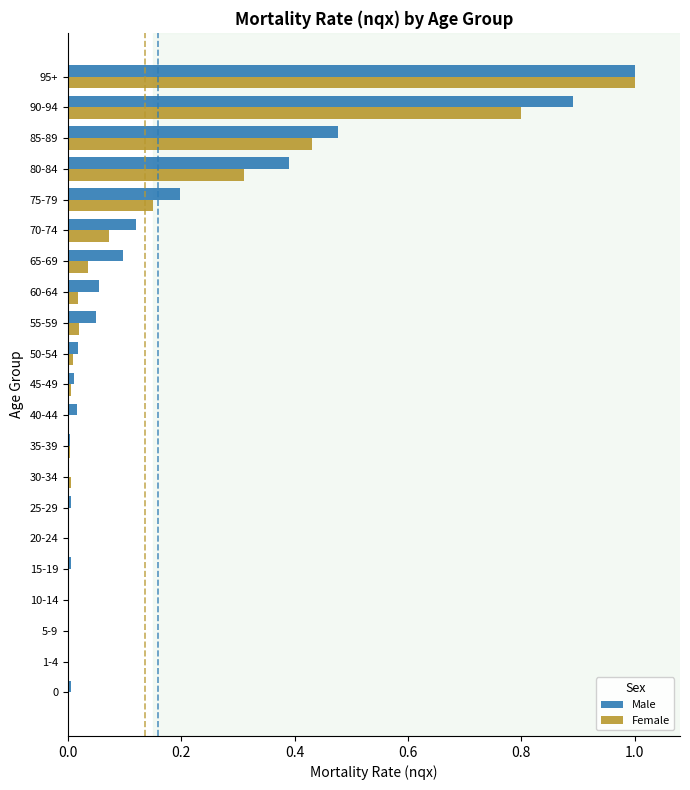

What is the maximum value for Male?

1.0